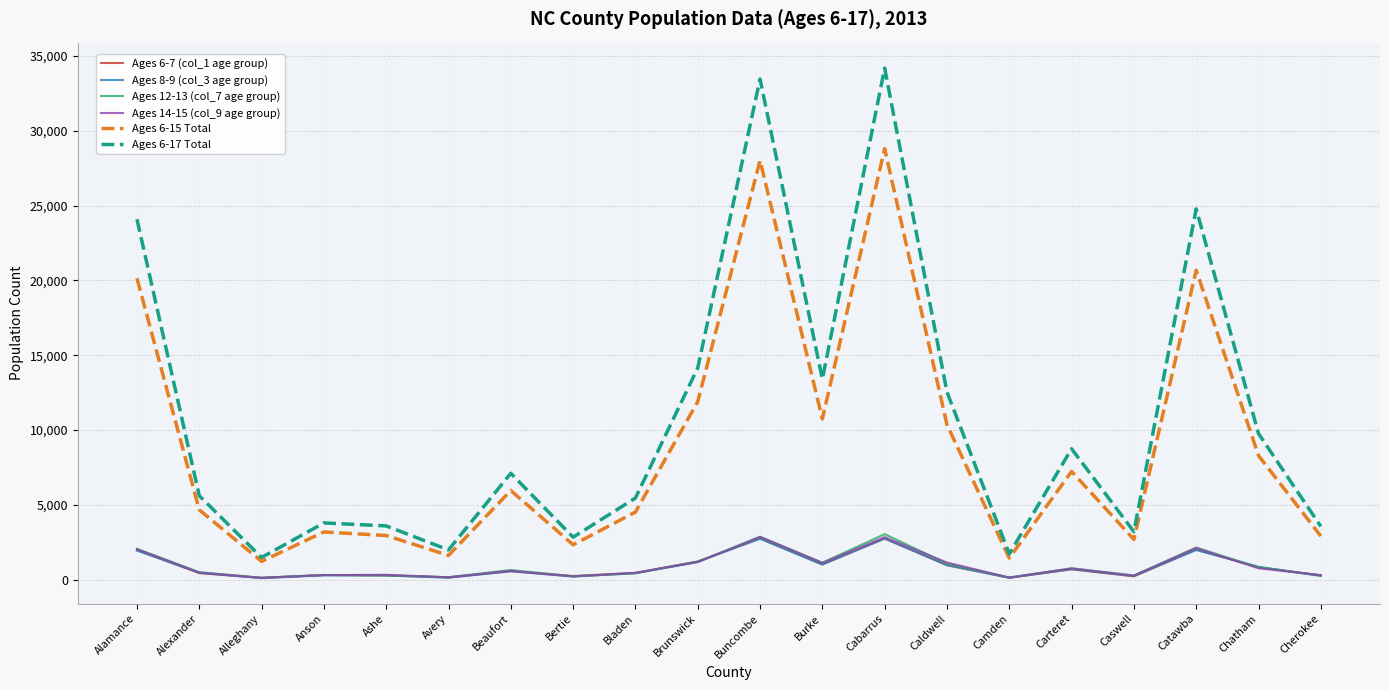

What value does the Ages 6-7 (col_1 age group) series have at Alleghany?

126